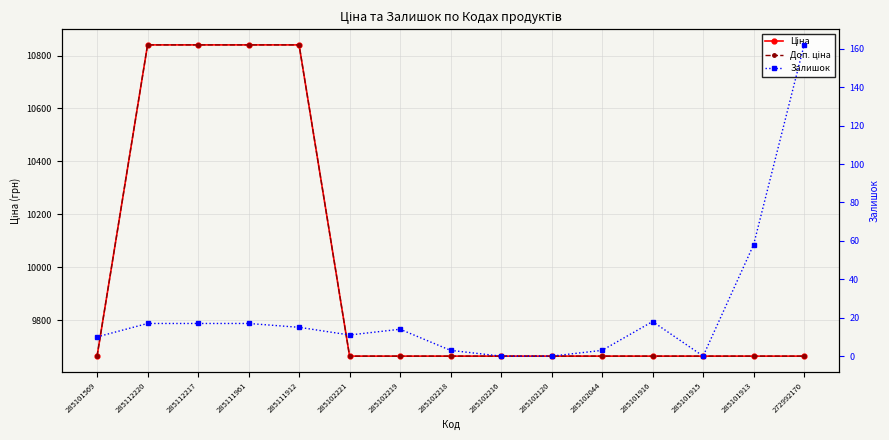

How many lines are shown in the chart?

3